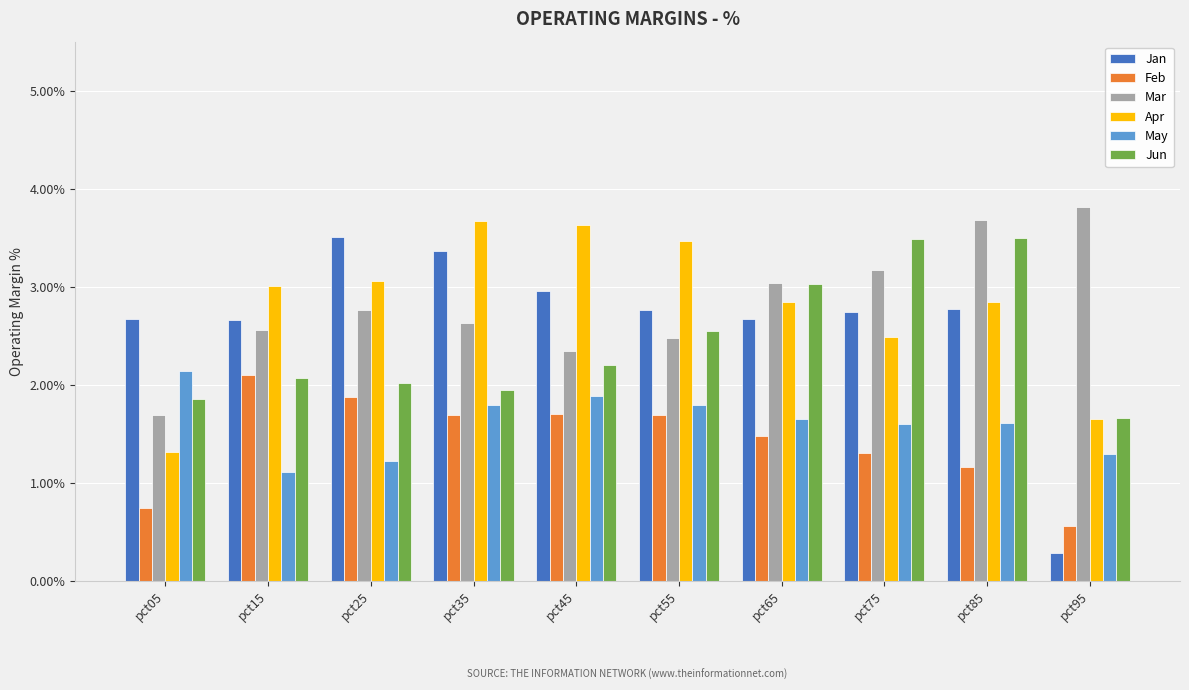

What is the sum of the May values at pct75 and pct95?

2.9